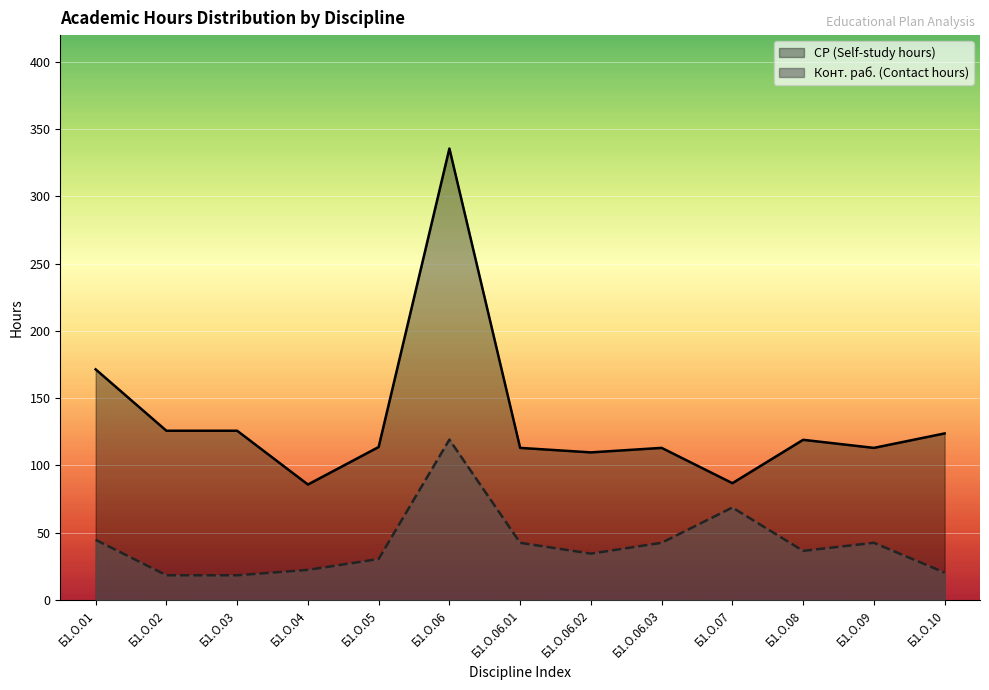

What value does the СР (Self-study hours) series have at Б1.О.04?

85.8